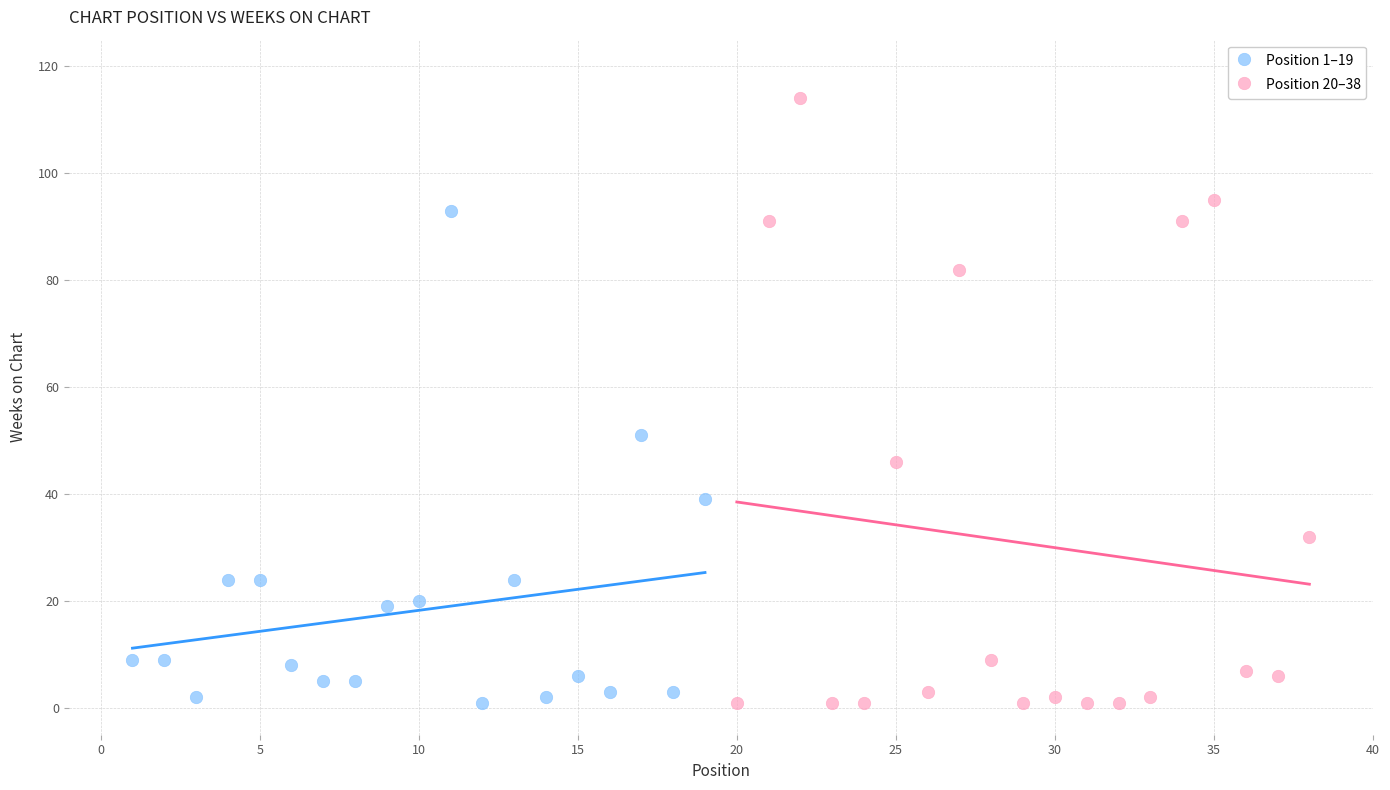

Which series has the largest Y range (max minus min)?

Position 20–38